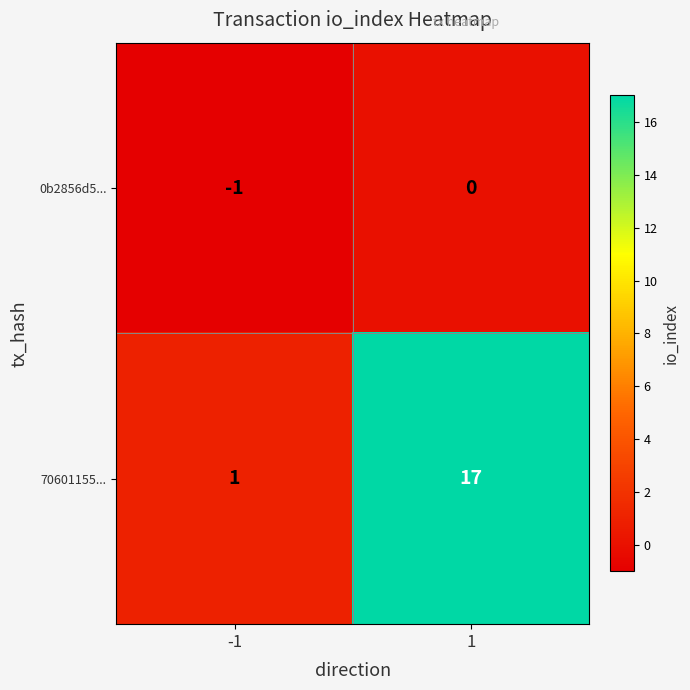

Reading right to left, list all the values displayed in this chart.

0b2856d5...: 1=0	-1=-1
70601155...: 1=17	-1=1